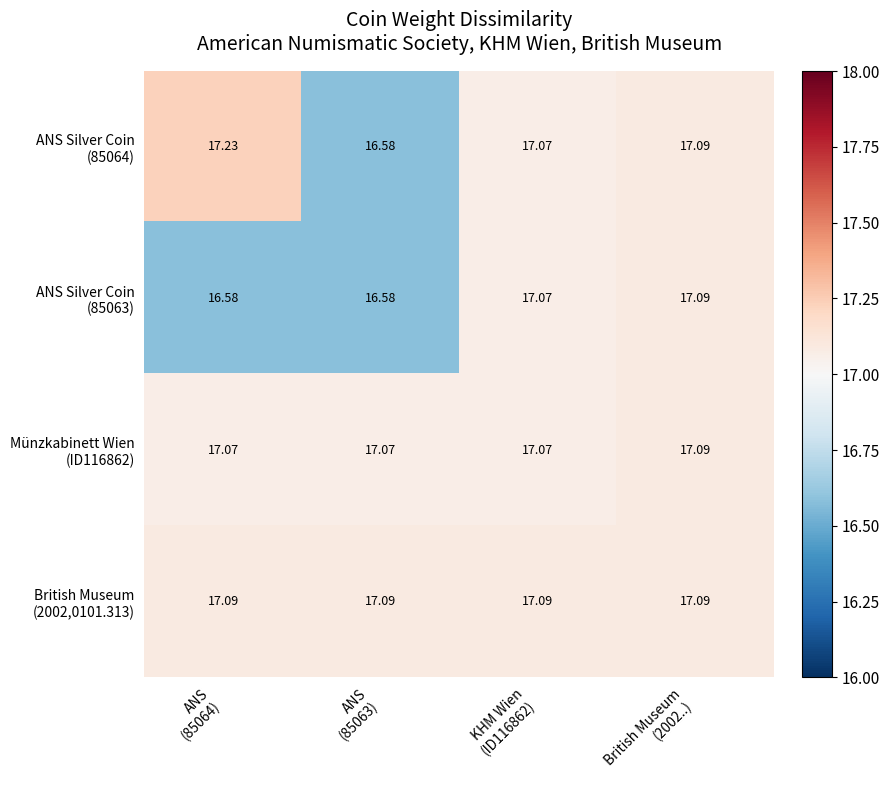

Count the number of categories in the chart.

4